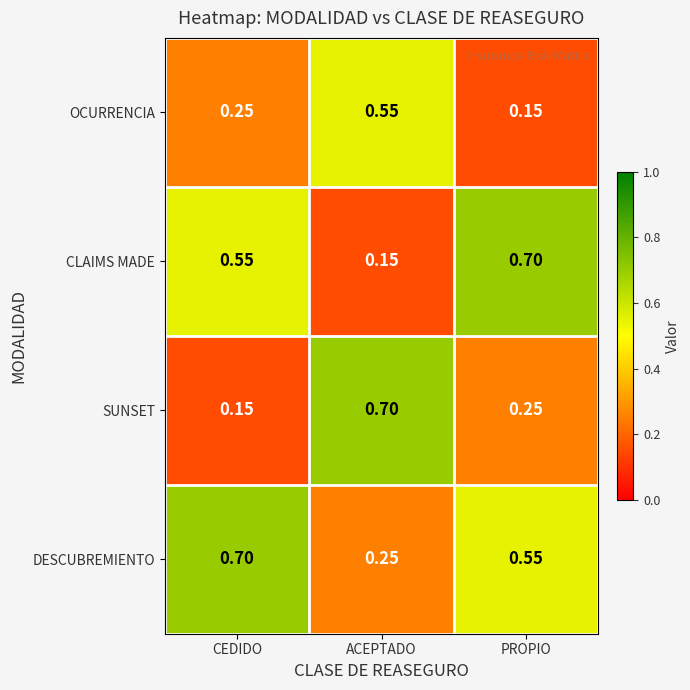

Which series has the largest total across all categories?

DESCUBREMIENTO